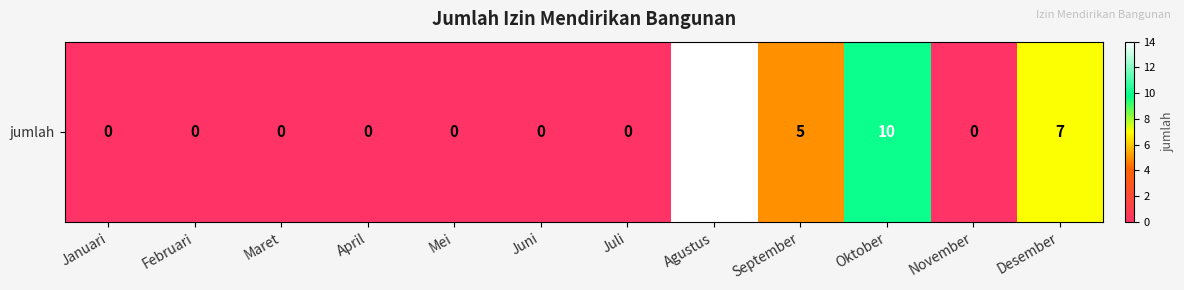

What is the change in value from Oktober to Desember?

-3